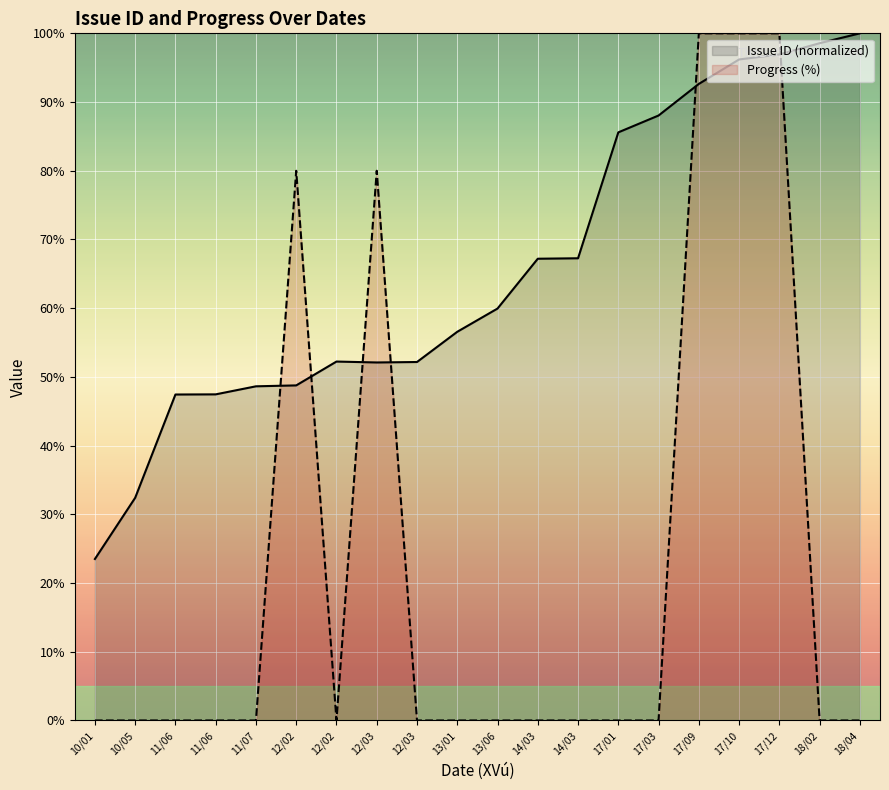

Which series has the largest total across all categories?

Issue ID (normalized)